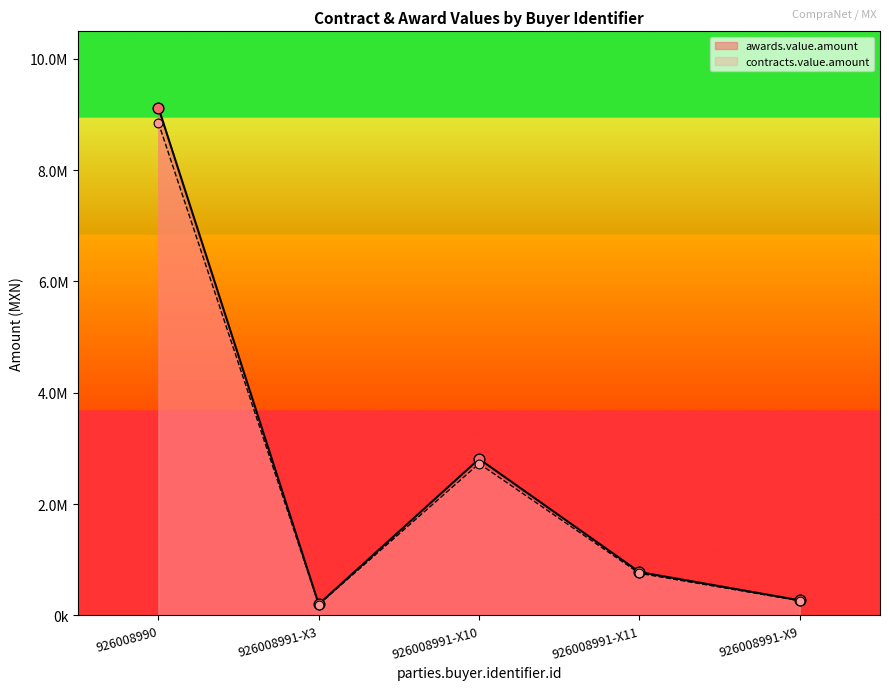

Is the value of contracts.value.amount at 926008991-X10 greater than the value of awards.value.amount at 926008991-X3?

Yes